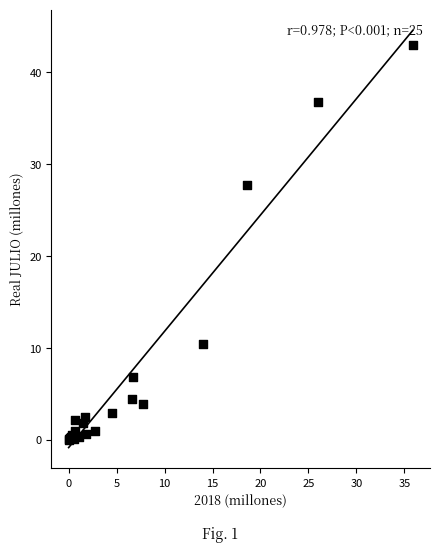

What Y value in the scatter plot is closest to 21?

27.8